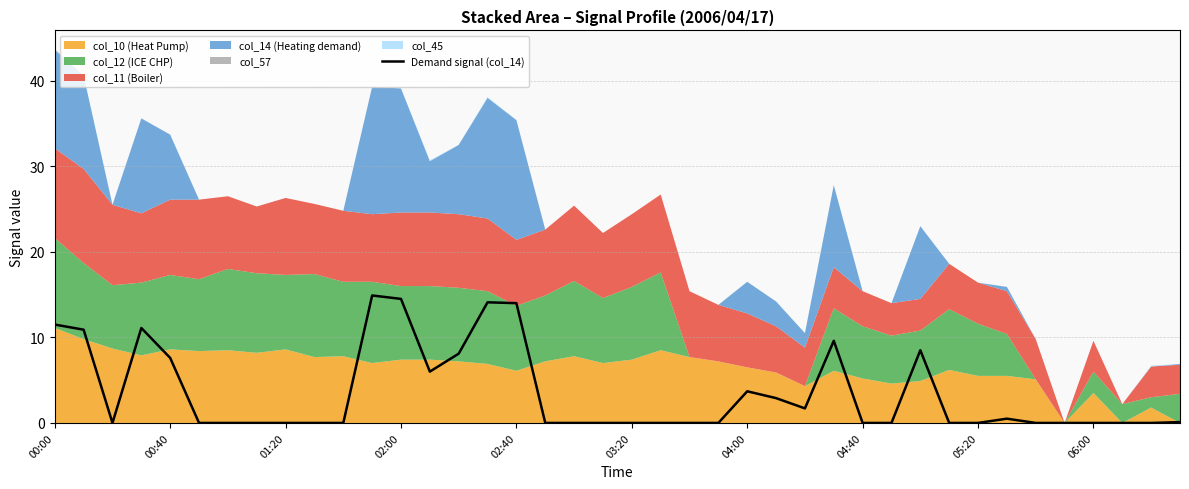

Is it true that Demand signal (col_14) equals 7.6 at 00:40?

True